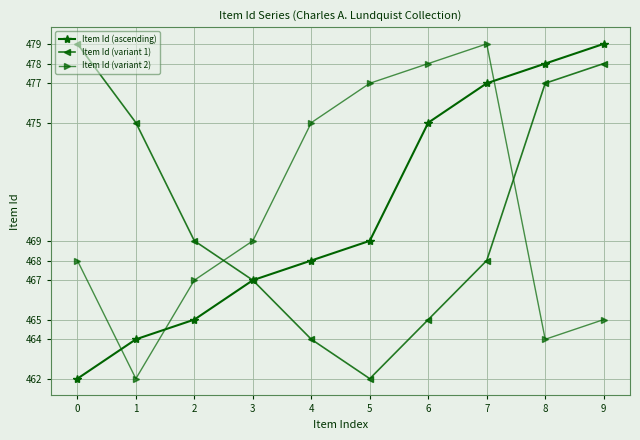

At how many categories does at least one series exceed 470?

8